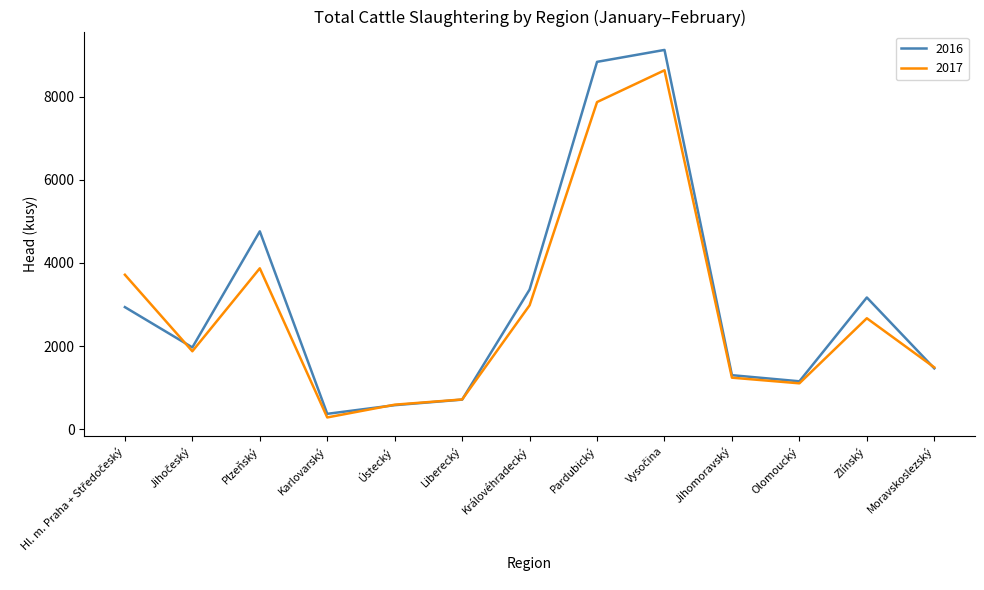

What is the smallest value displayed?

283